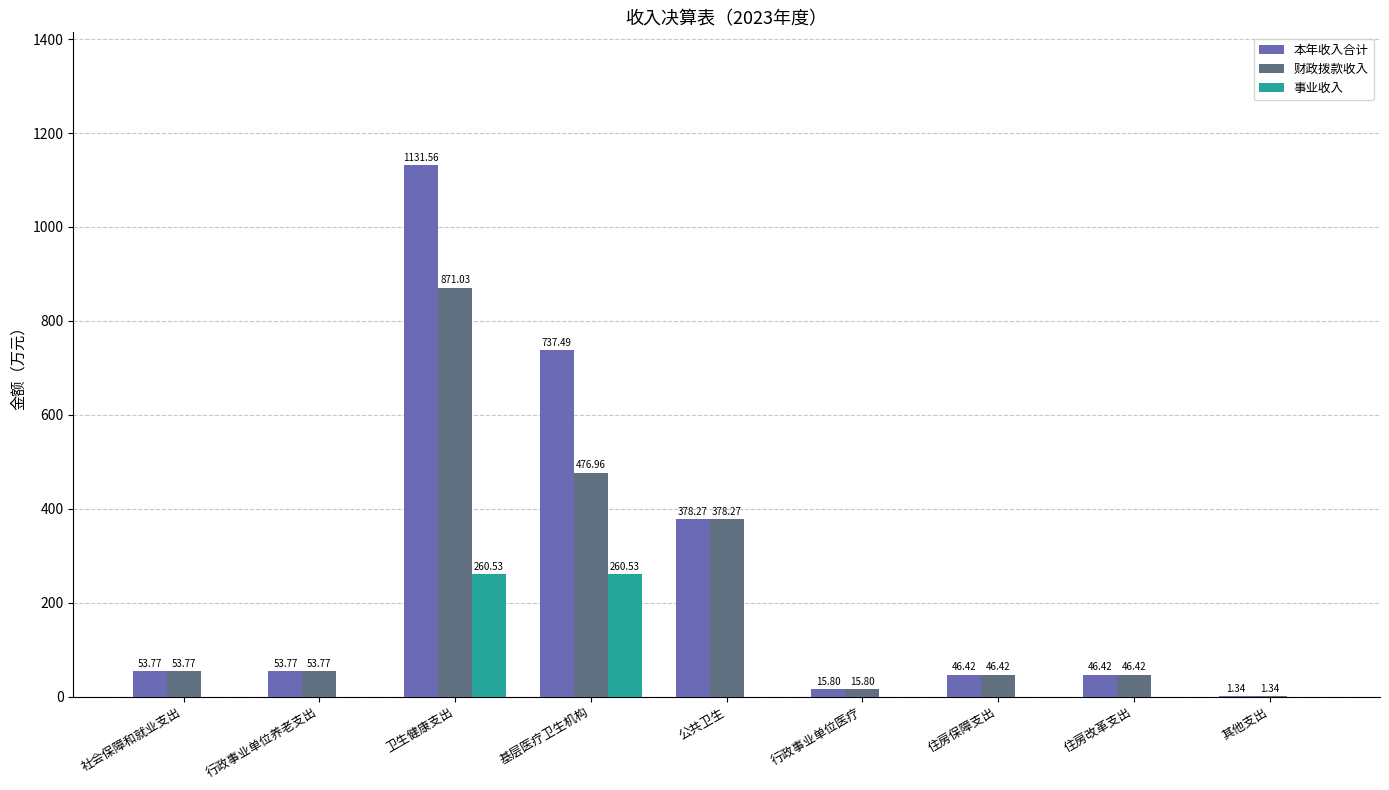

What value does the 财政拨款收入 series have at 基层医疗卫生机构?

477.0